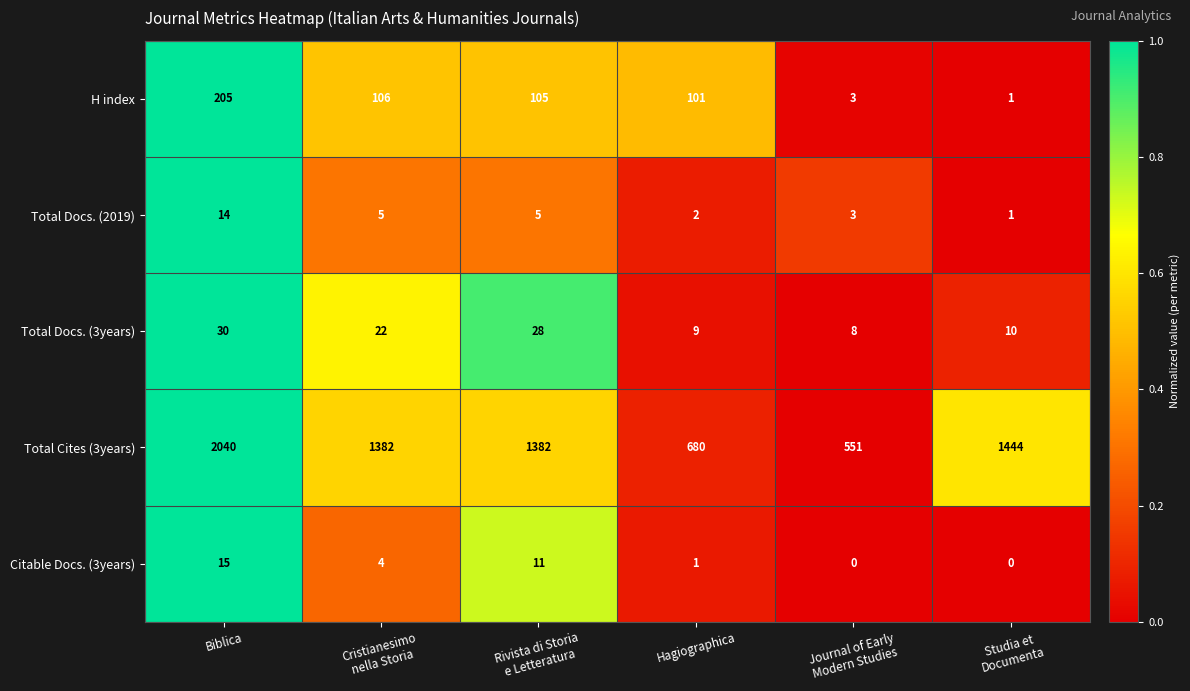

The Citable Docs. (3years) series shows 15 at Biblica. True or false?

True